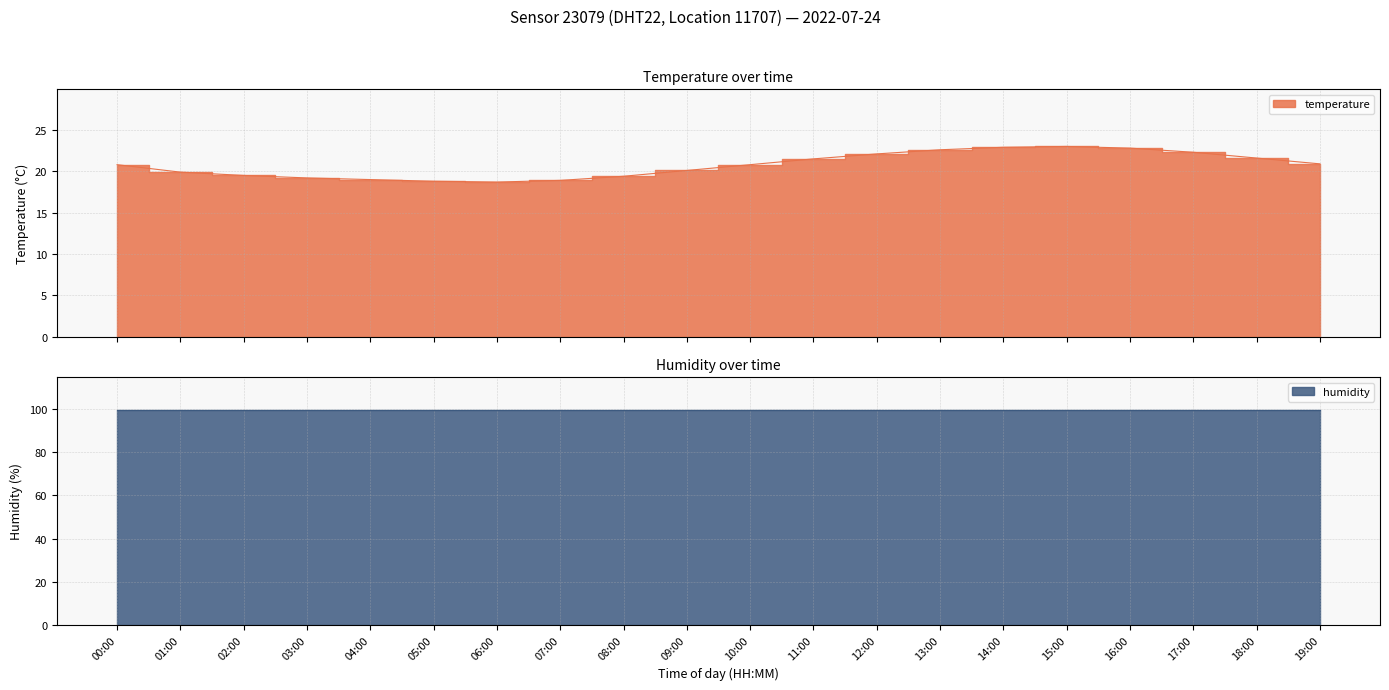

Rank the categories by value from highest to lowest.

15:00, 14:00, 16:00, 13:00, 17:00, 12:00, 18:00, 11:00, 19:00, 00:00, 10:00, 09:00, 01:00, 02:00, 08:00, 03:00, 04:00, 07:00, 05:00, 06:00